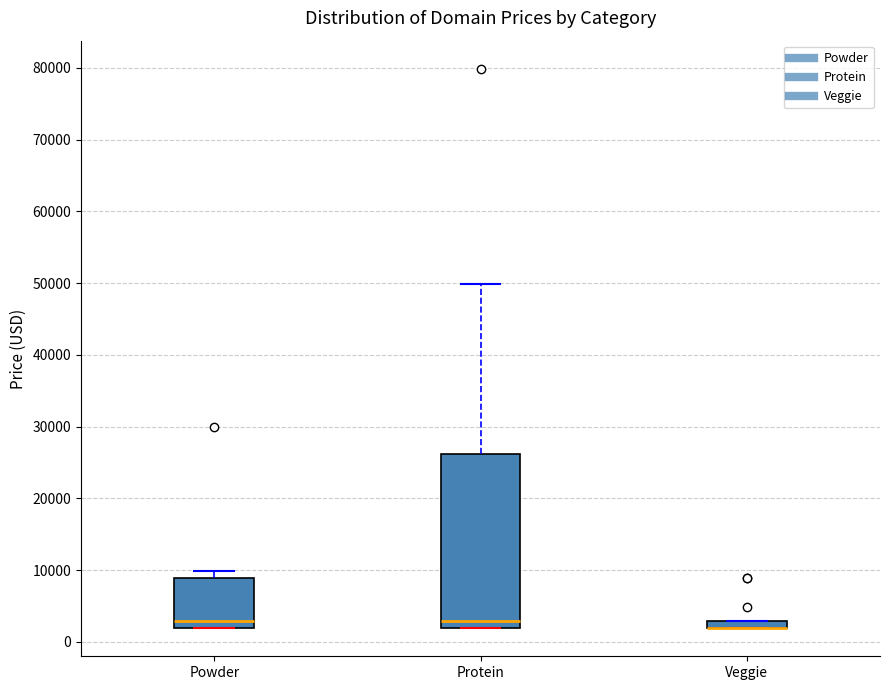

Where is the lower edge of the box for Veggie on the y-axis? The values are not printed on the chart, so give them approximately, as read against the axis.

2000